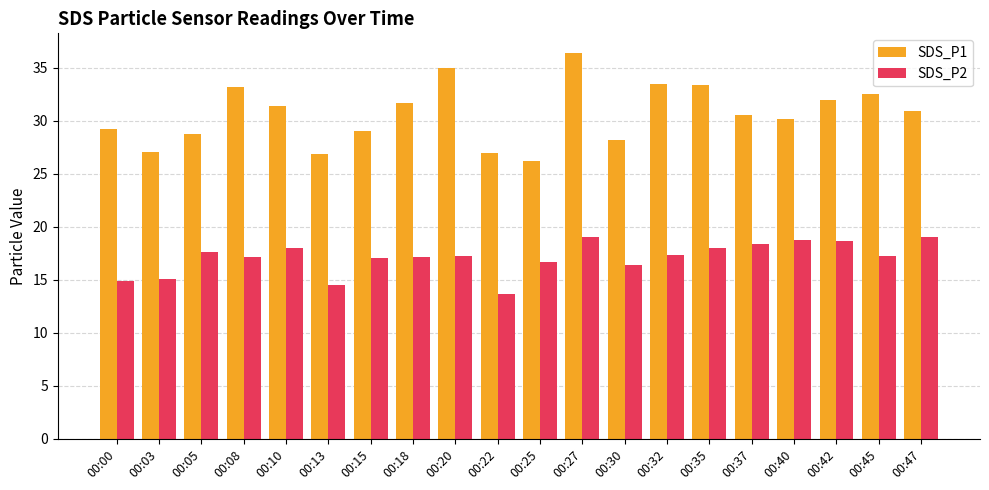

Count the number of data series in this chart.

2